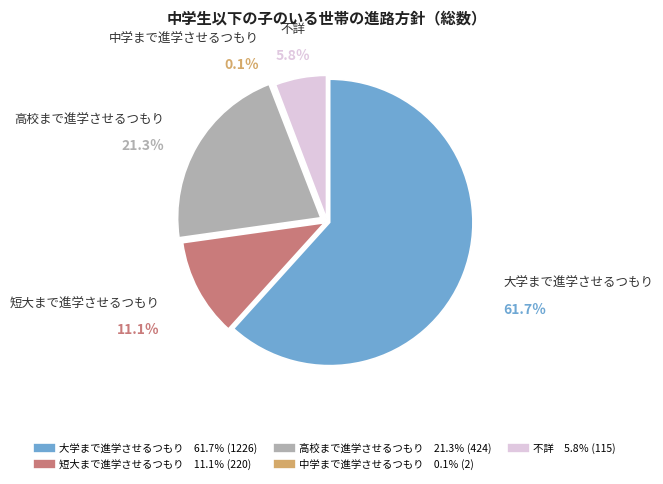

True or false: 短大まで進学させるつもり accounts for 5% of the total.

False